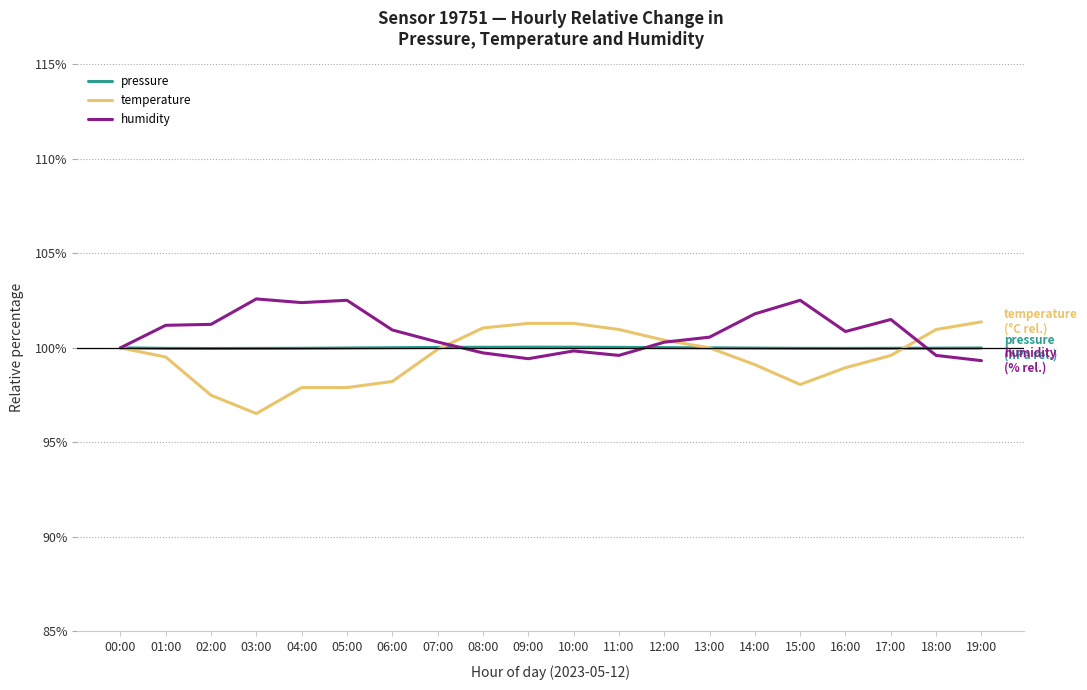

What value does the temperature series have at 05:00?

97.9